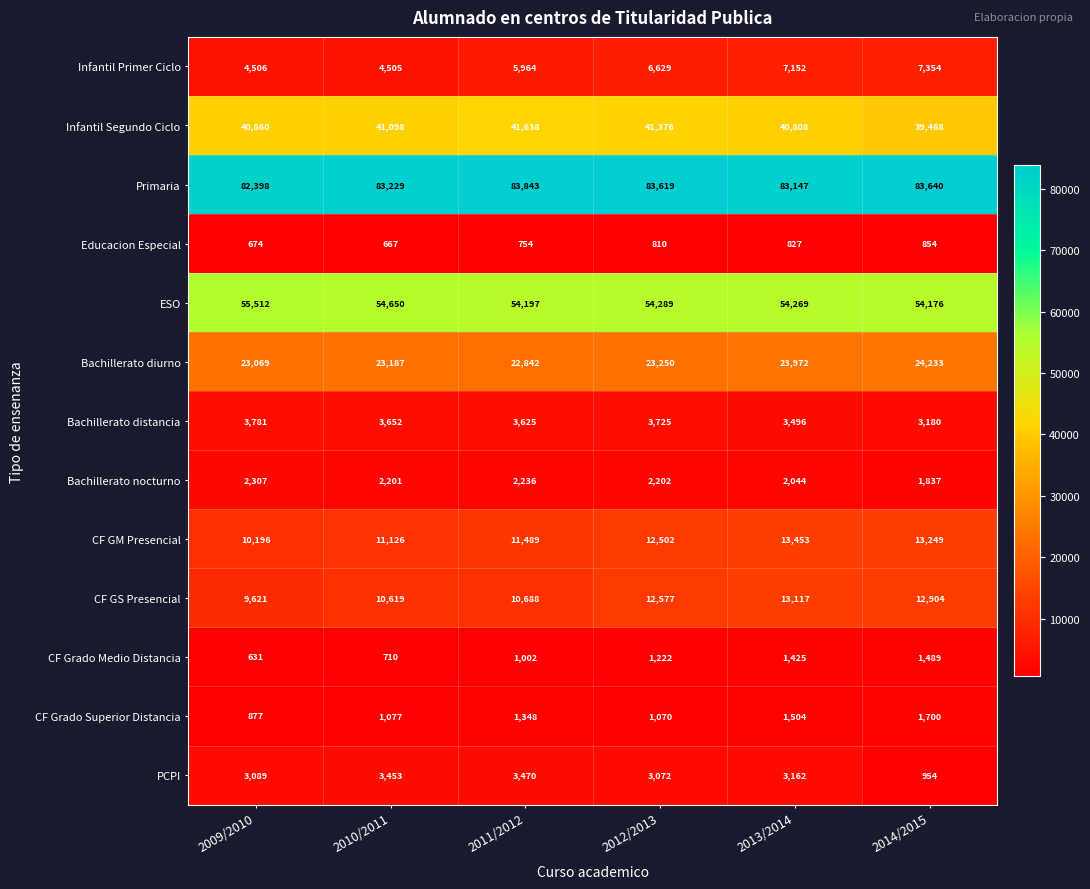

What is the sum of the Infantil Segundo Ciclo values at 2009/2010 and 2014/2015?

80328